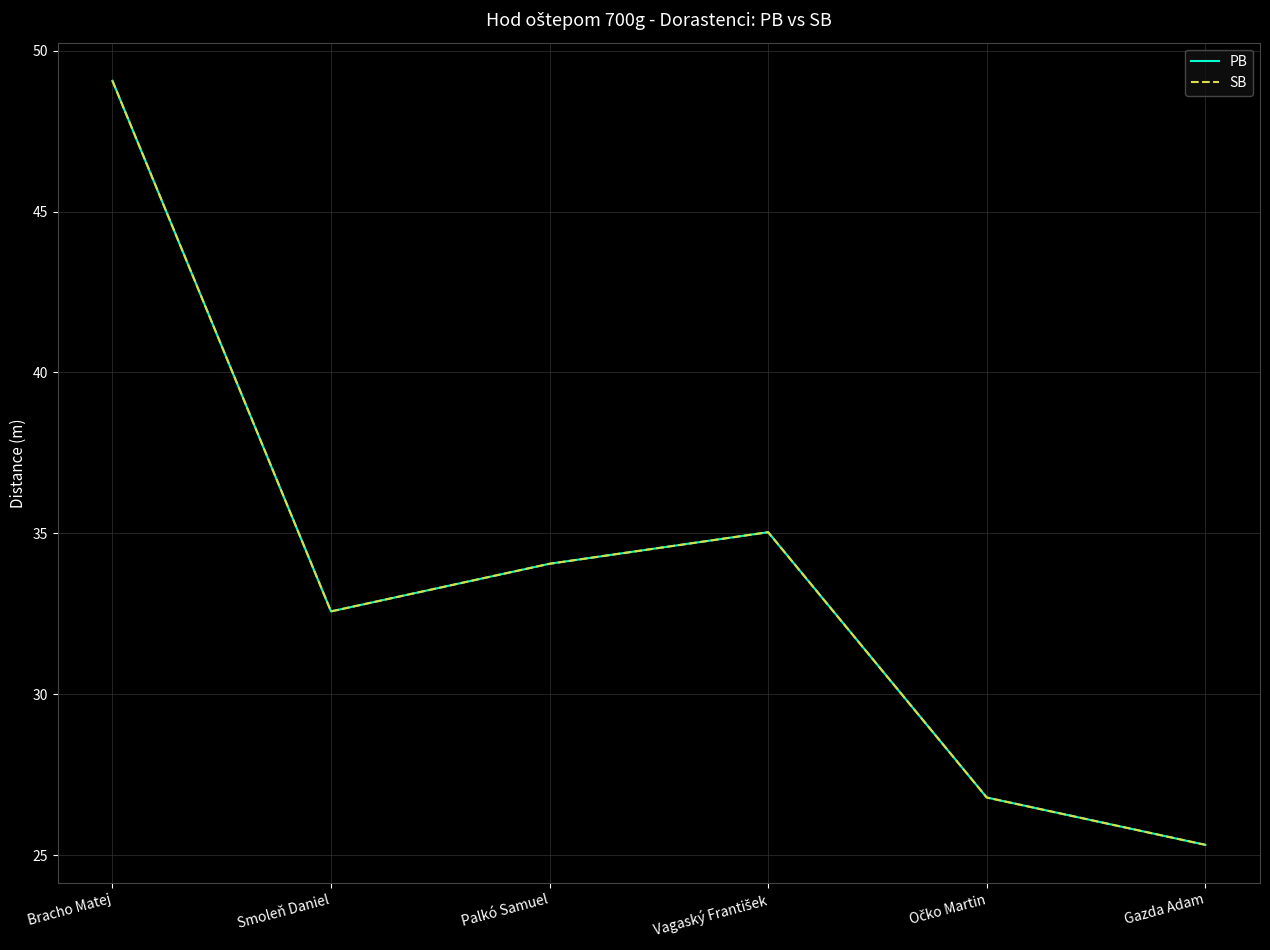

Reading left to right, transcribe all the data shown in this chart.

PB: Bracho Matej=49.1	Smoleň Daniel=32.6	Palkó Samuel=34.1	Vagaský František=35.0	Očko Martin=26.8	Gazda Adam=25.3
SB: Bracho Matej=49.1	Smoleň Daniel=32.6	Palkó Samuel=34.1	Vagaský František=35.0	Očko Martin=26.8	Gazda Adam=25.3